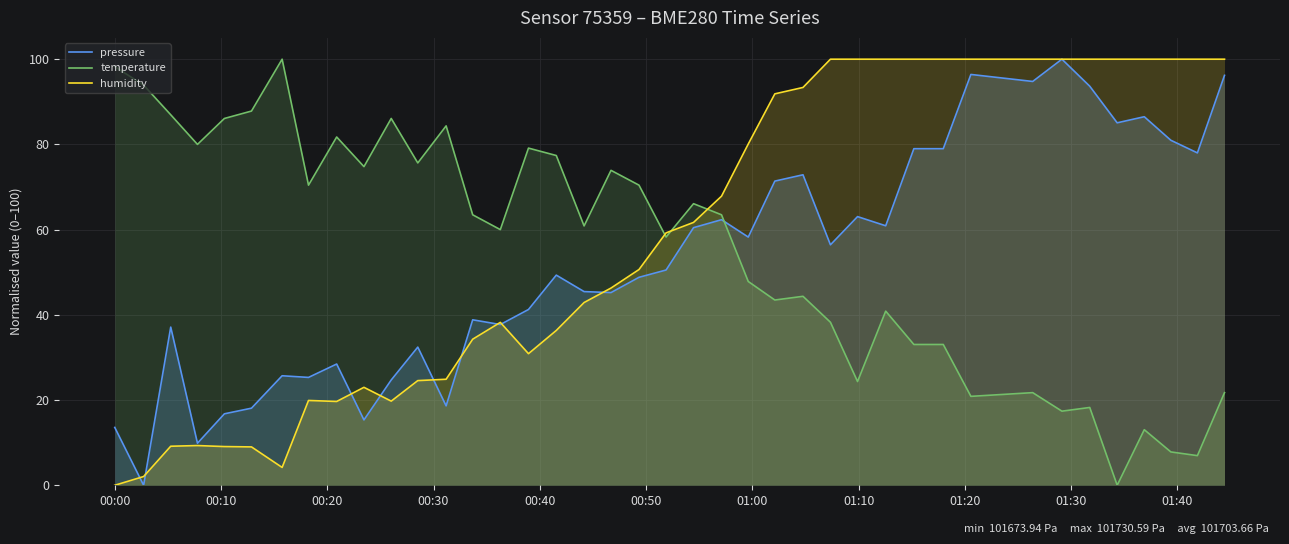

True or false: pressure and temperature intersect in this chart.

True